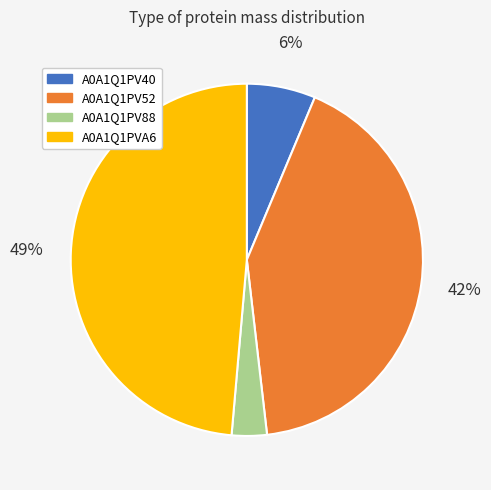

Is the sum of A0A1Q1PV88 and A0A1Q1PV40 greater than half?

No